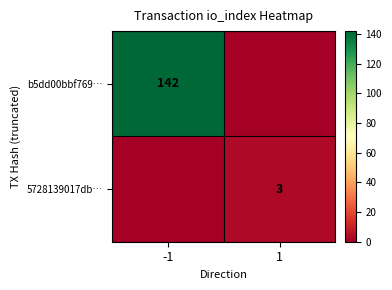

The 5728139017db… series shows 2 at 1. True or false?

False